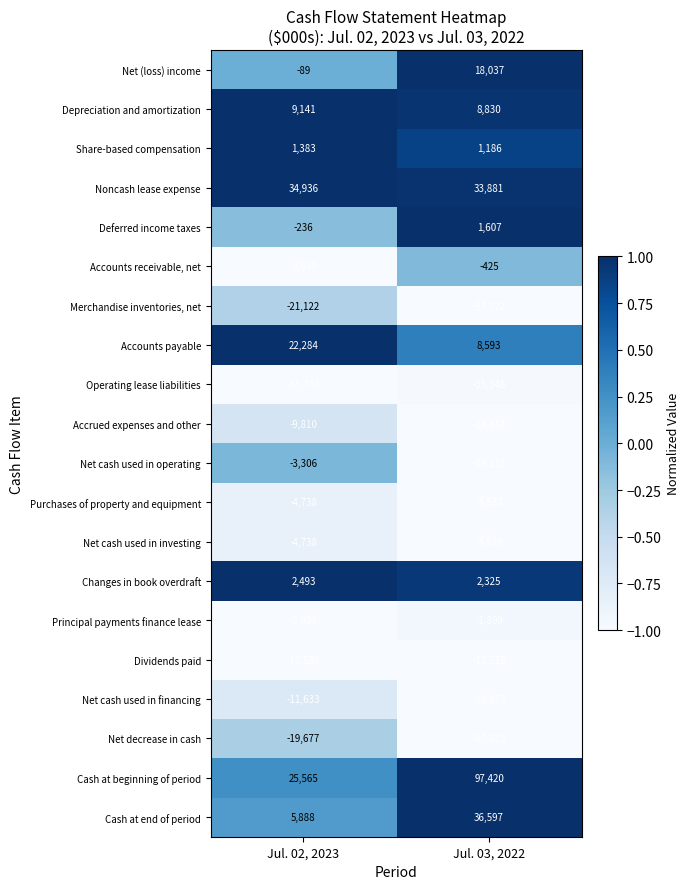

Is the value of Accrued expenses and other at Jul. 03, 2022 greater than the value of Net cash used in financing at Jul. 02, 2023?

No